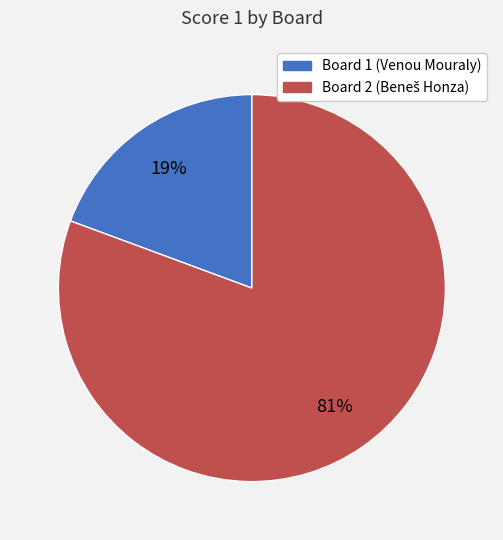

To the nearest percent, what is the average slice percentage?

50%